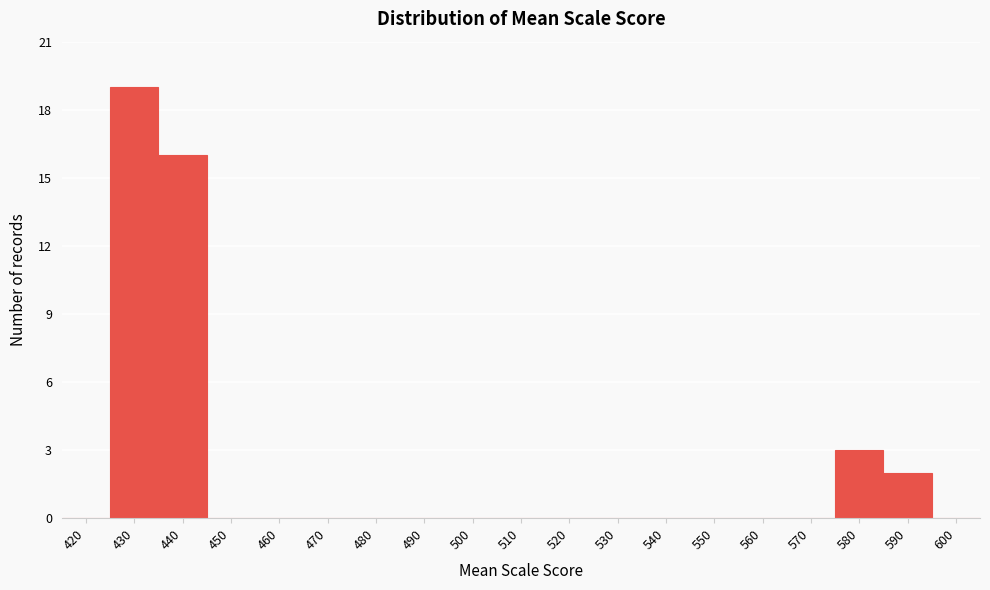

Reading left to right, list all the values displayed in this chart.

420=0	430=19	440=16	450=0	460=0	470=0	480=0	490=0	500=0	510=0	520=0	530=0	540=0	550=0	560=0	570=0	580=3	590=2	600=0